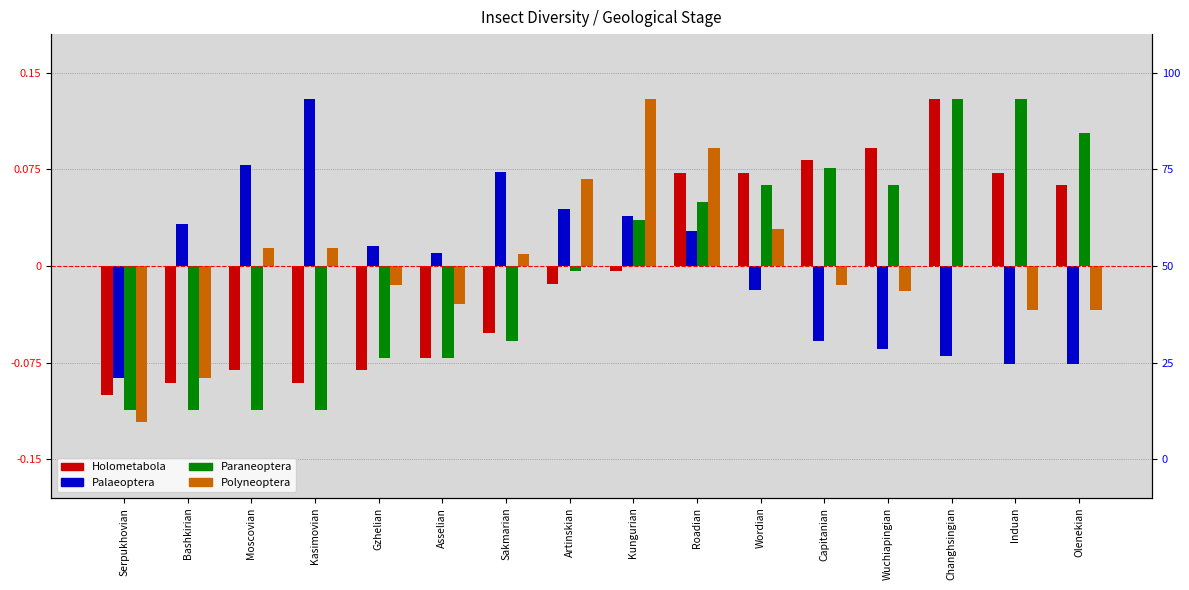

Rank the series by their maximum value, from lowest to highest.

Paraneoptera, Holometabola, Palaeoptera, Polyneoptera